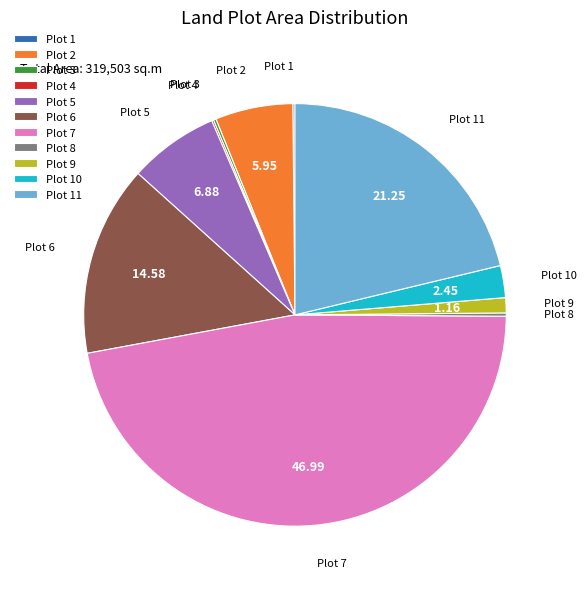

Does any single category account for the majority?

No